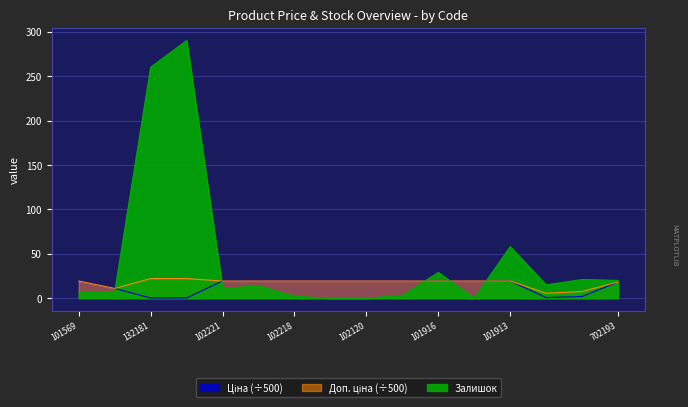

What is the sum of all Ціна values?

225.5